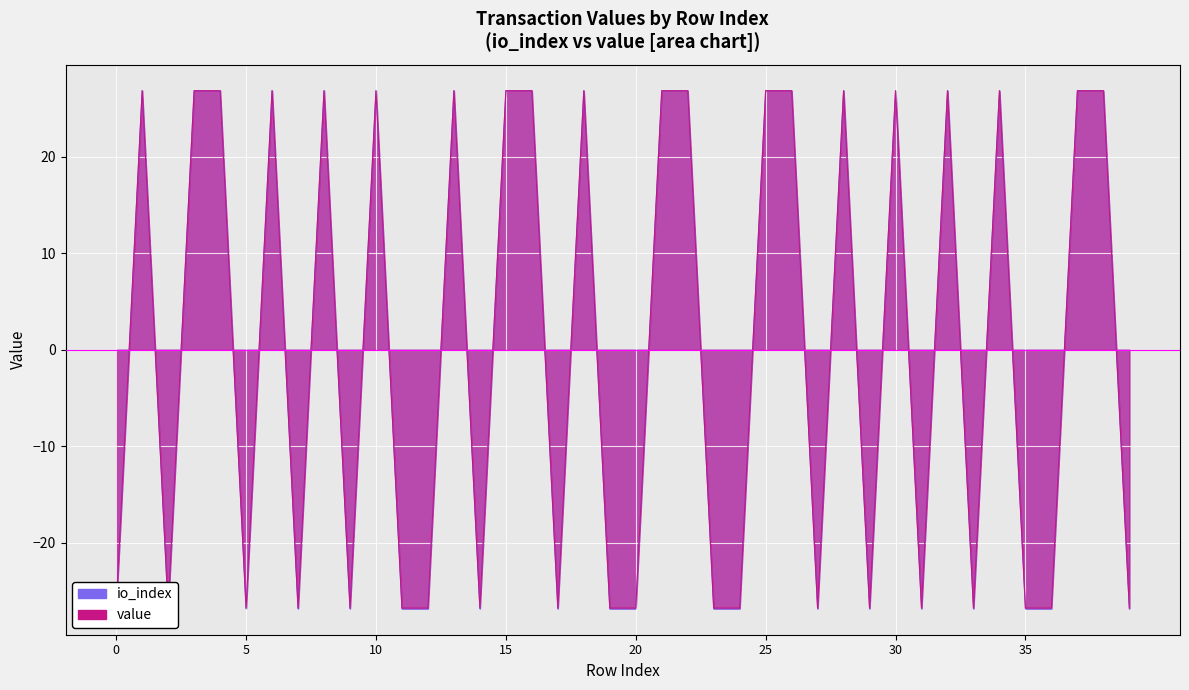

Rank the series at 36 from lowest to highest value.

io_index, value